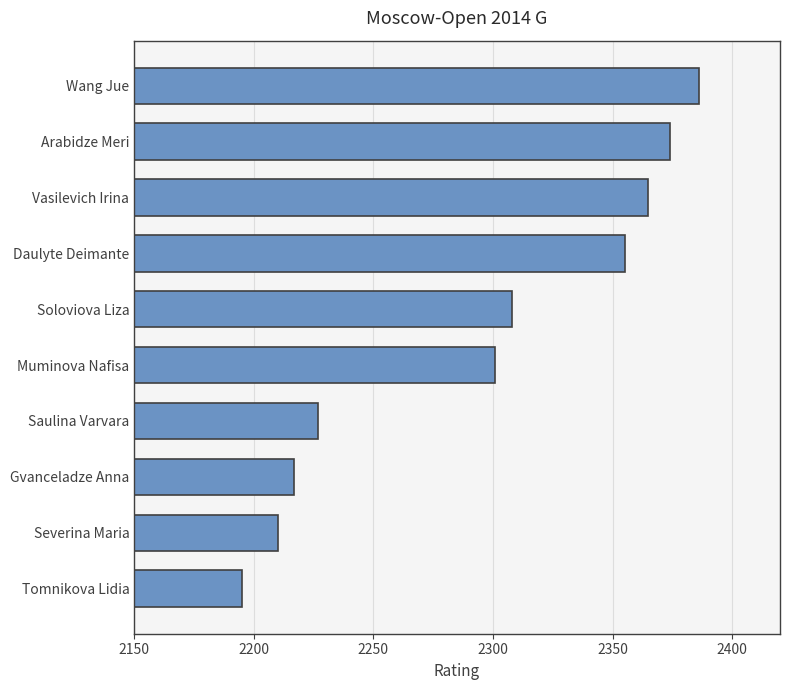

Reading bottom to top, transcribe all the data shown in this chart.

Tomnikova Lidia=2195	Severina Maria=2210	Gvanceladze Anna=2217	Saulina Varvara=2227	Muminova Nafisa=2301	Soloviova Liza=2308	Daulyte Deimante=2355	Vasilevich Irina=2365	Arabidze Meri=2374	Wang Jue=2386